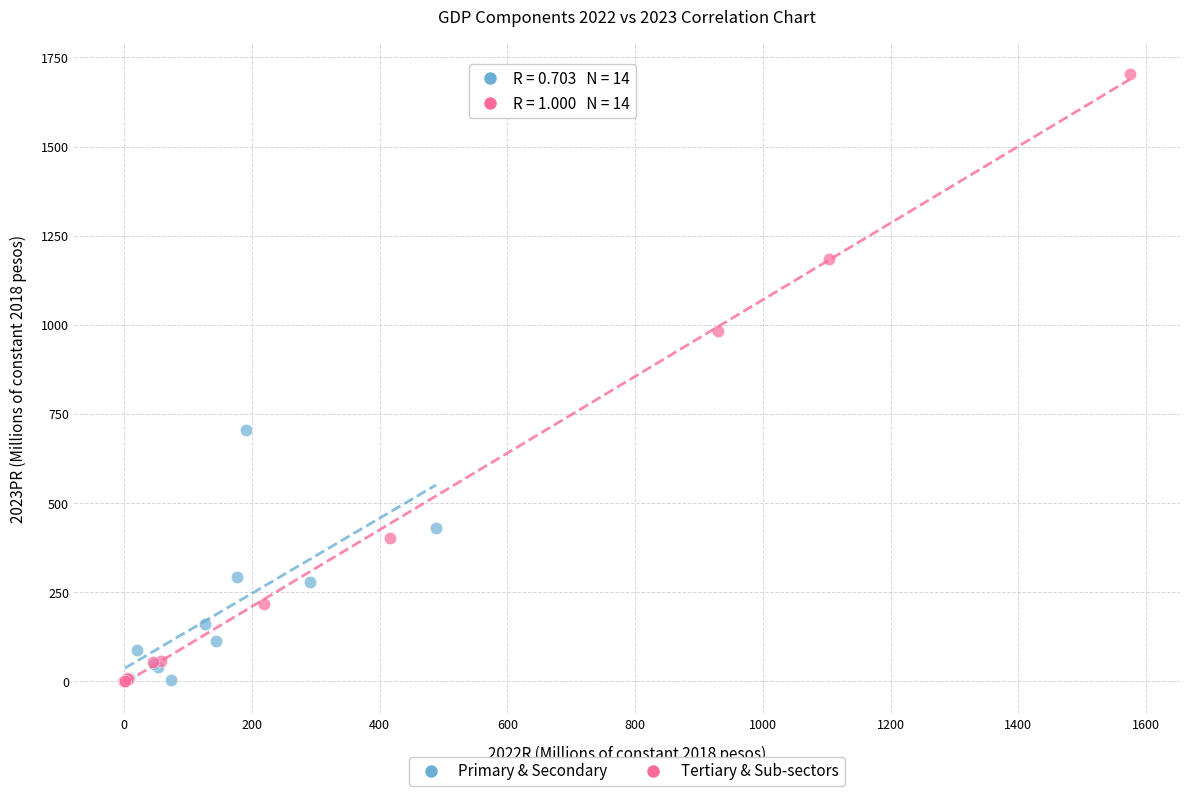

What are all the series names shown in the legend?

Primary & Secondary, Tertiary & Sub-sectors